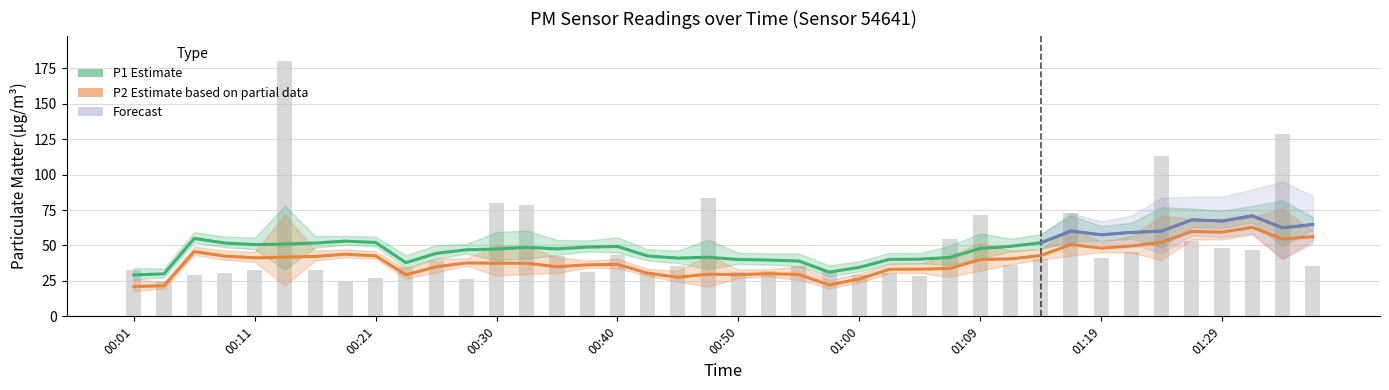

True or false: the data shows 41.0 at 01:19.

True